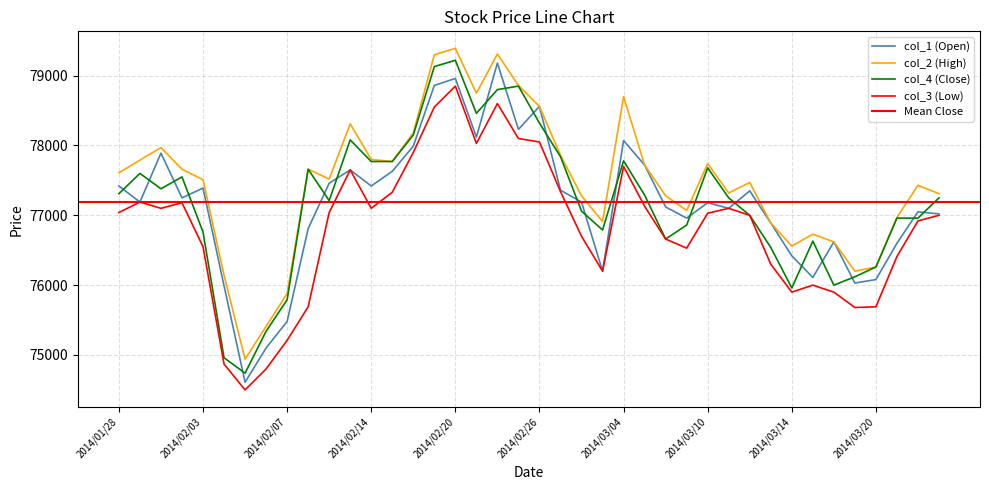

True or false: col_2 has more than 2 interior local peaks.

True